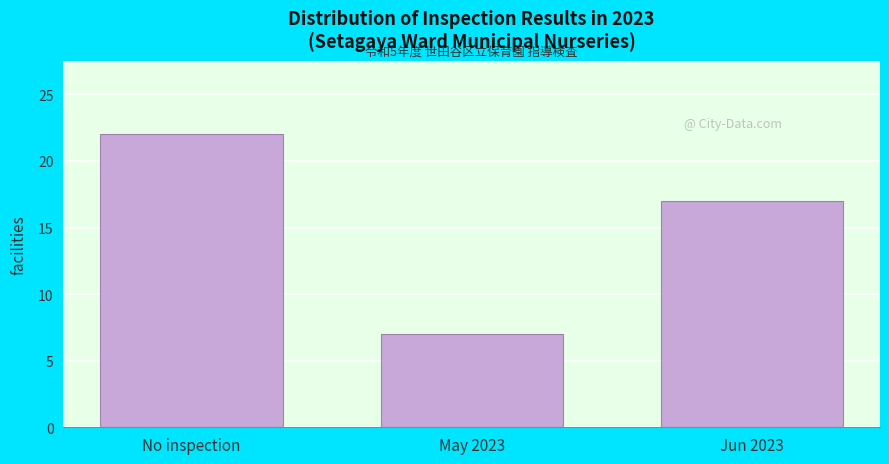

Reading left to right, what are all the values shown in this chart?

22	7	17